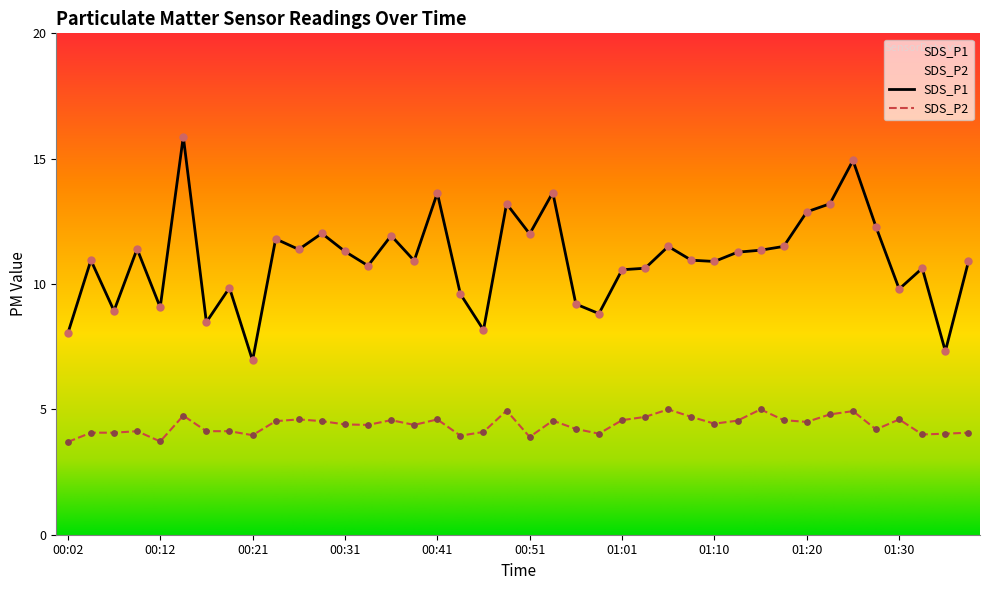

Which series contains the highest Y value?

SDS_P1